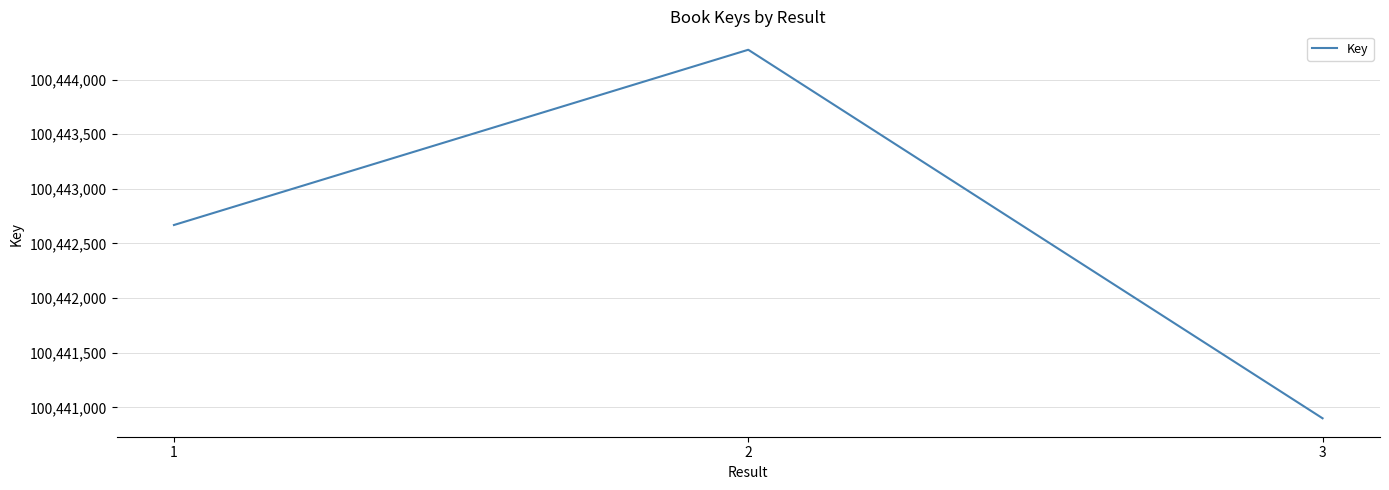

List the labels in order of value, largest first.

2, 1, 3